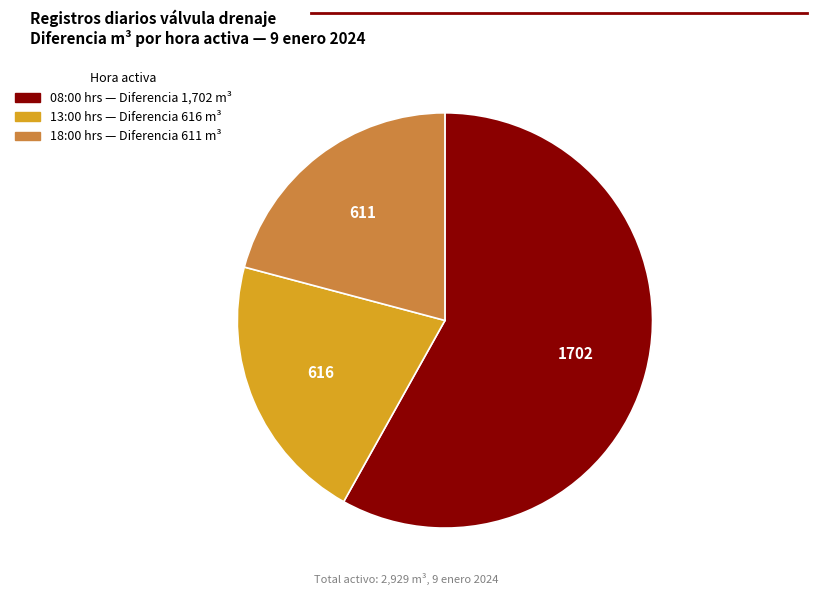

Is there any slice that represents more than half of the pie?

Yes